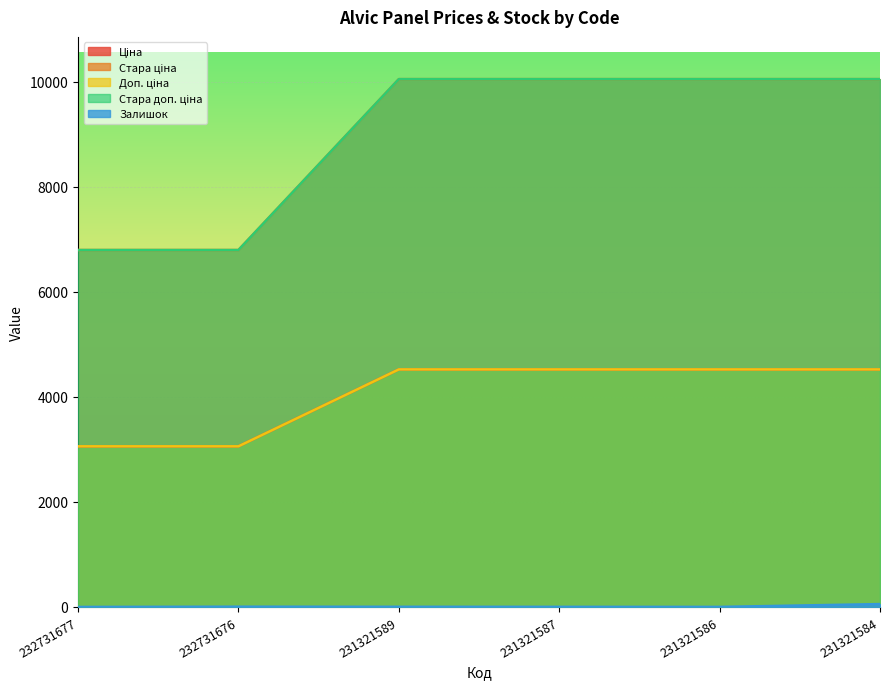

How many lines are shown in the chart?

5